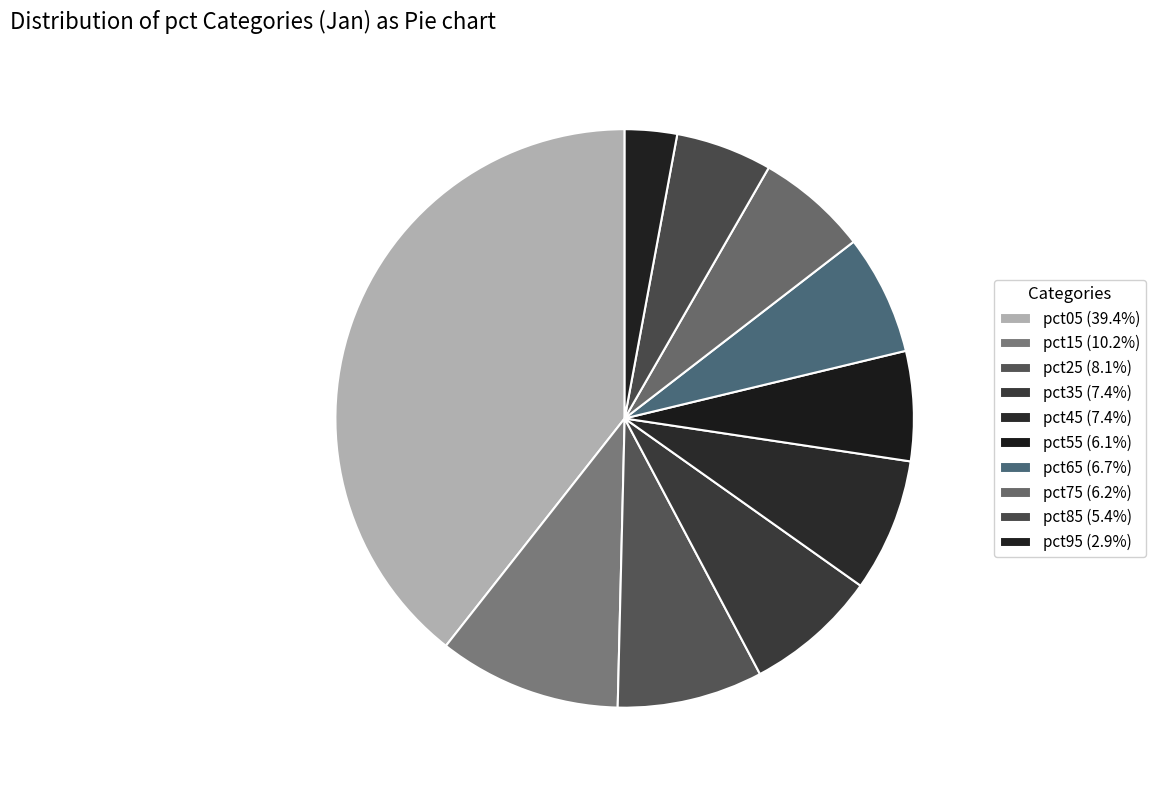

What is the total percentage of pct65 and pct05?

46.1%